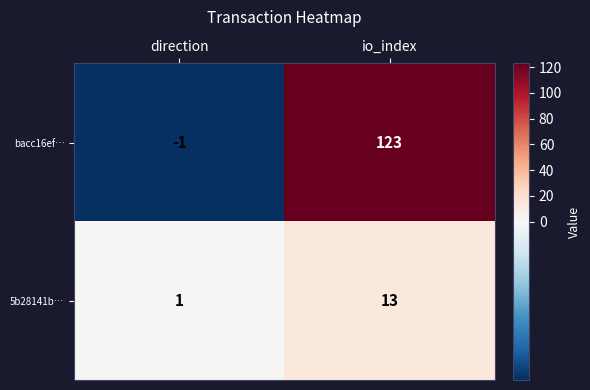

Which label corresponds to the smallest value in the chart?

direction